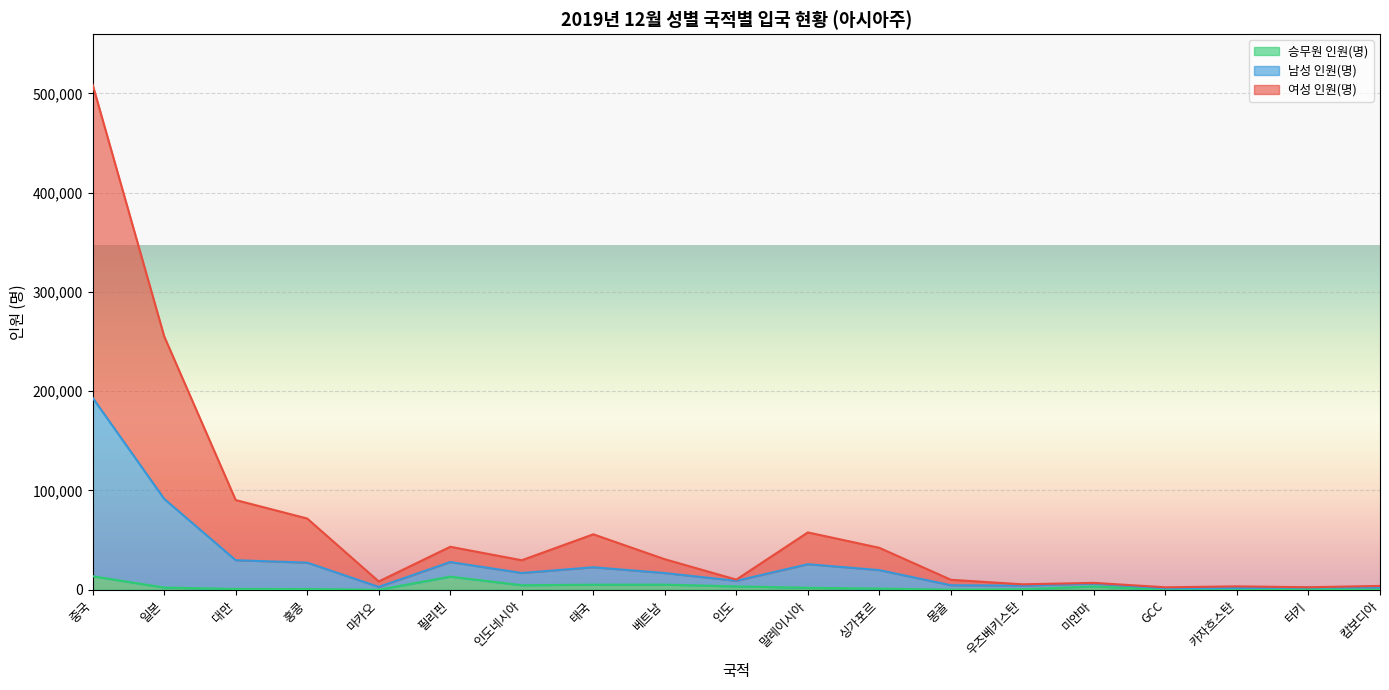

True or false: 남성 인원(명) and 승무원 인원(명) cross at least once.

False